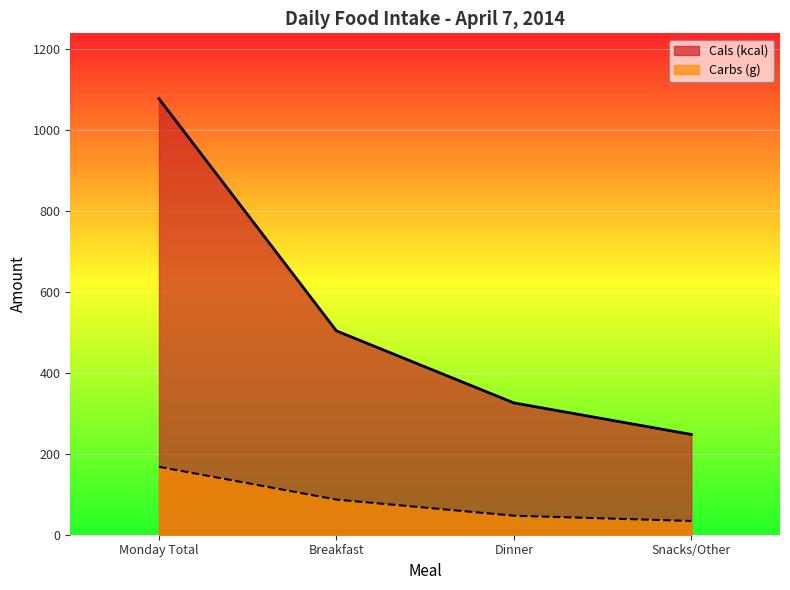

How many lines are shown in the chart?

2